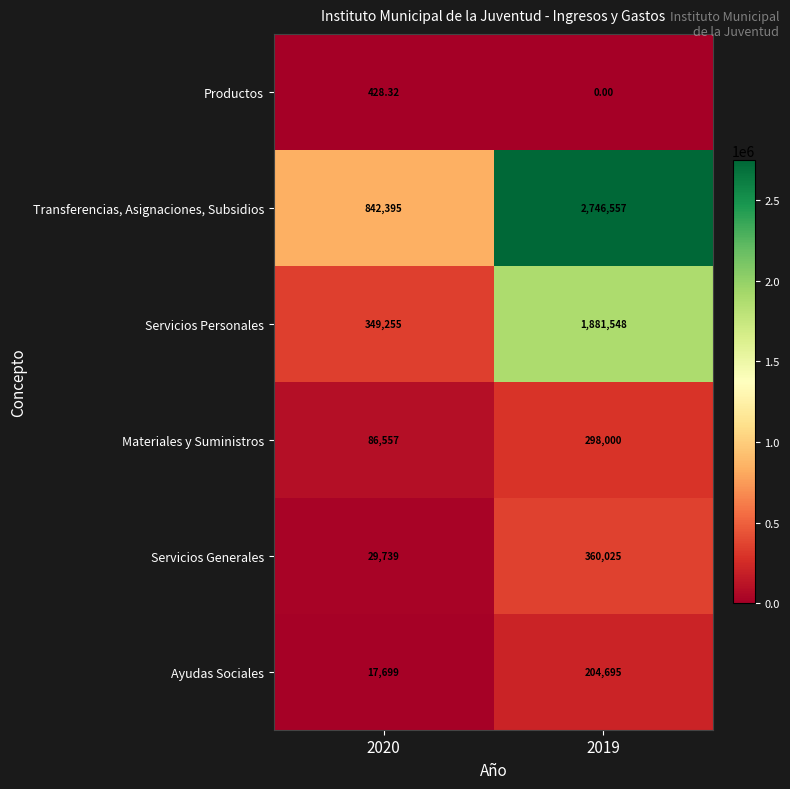

Rank the series at 2020 from highest to lowest value.

Transferencias, Asignaciones, Subsidios, Servicios Personales, Materiales y Suministros, Servicios Generales, Ayudas Sociales, Productos